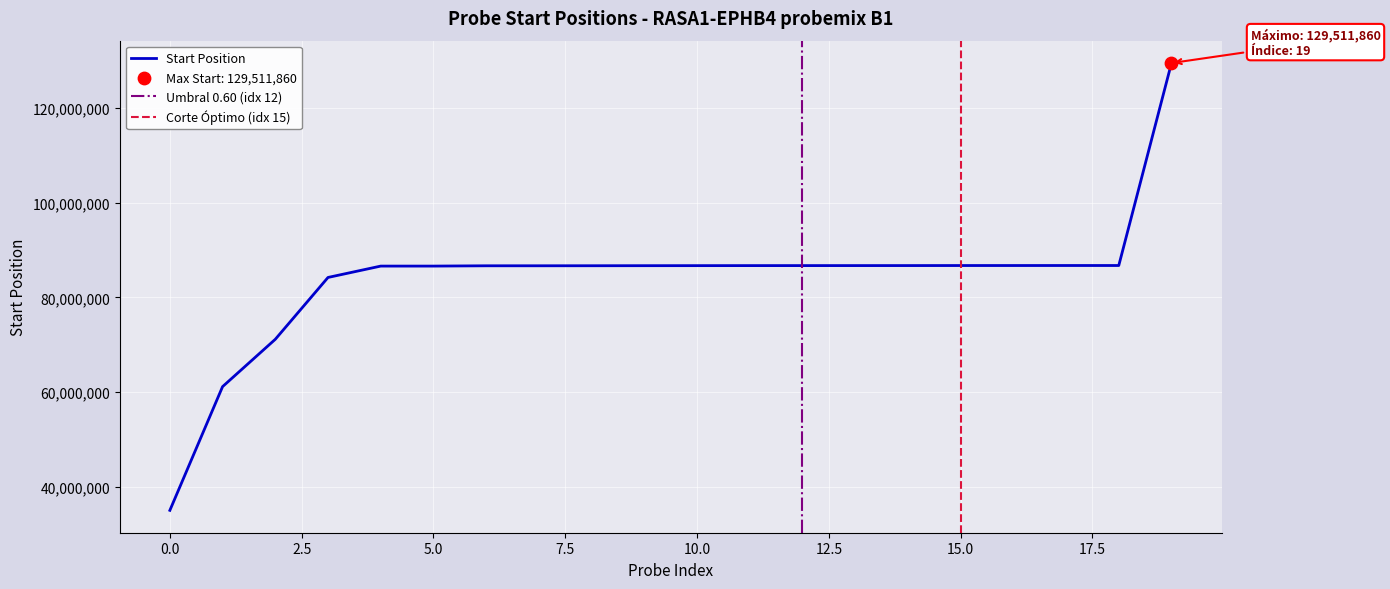

The Start Position series shows 8945308 at 0.0. True or false?

False